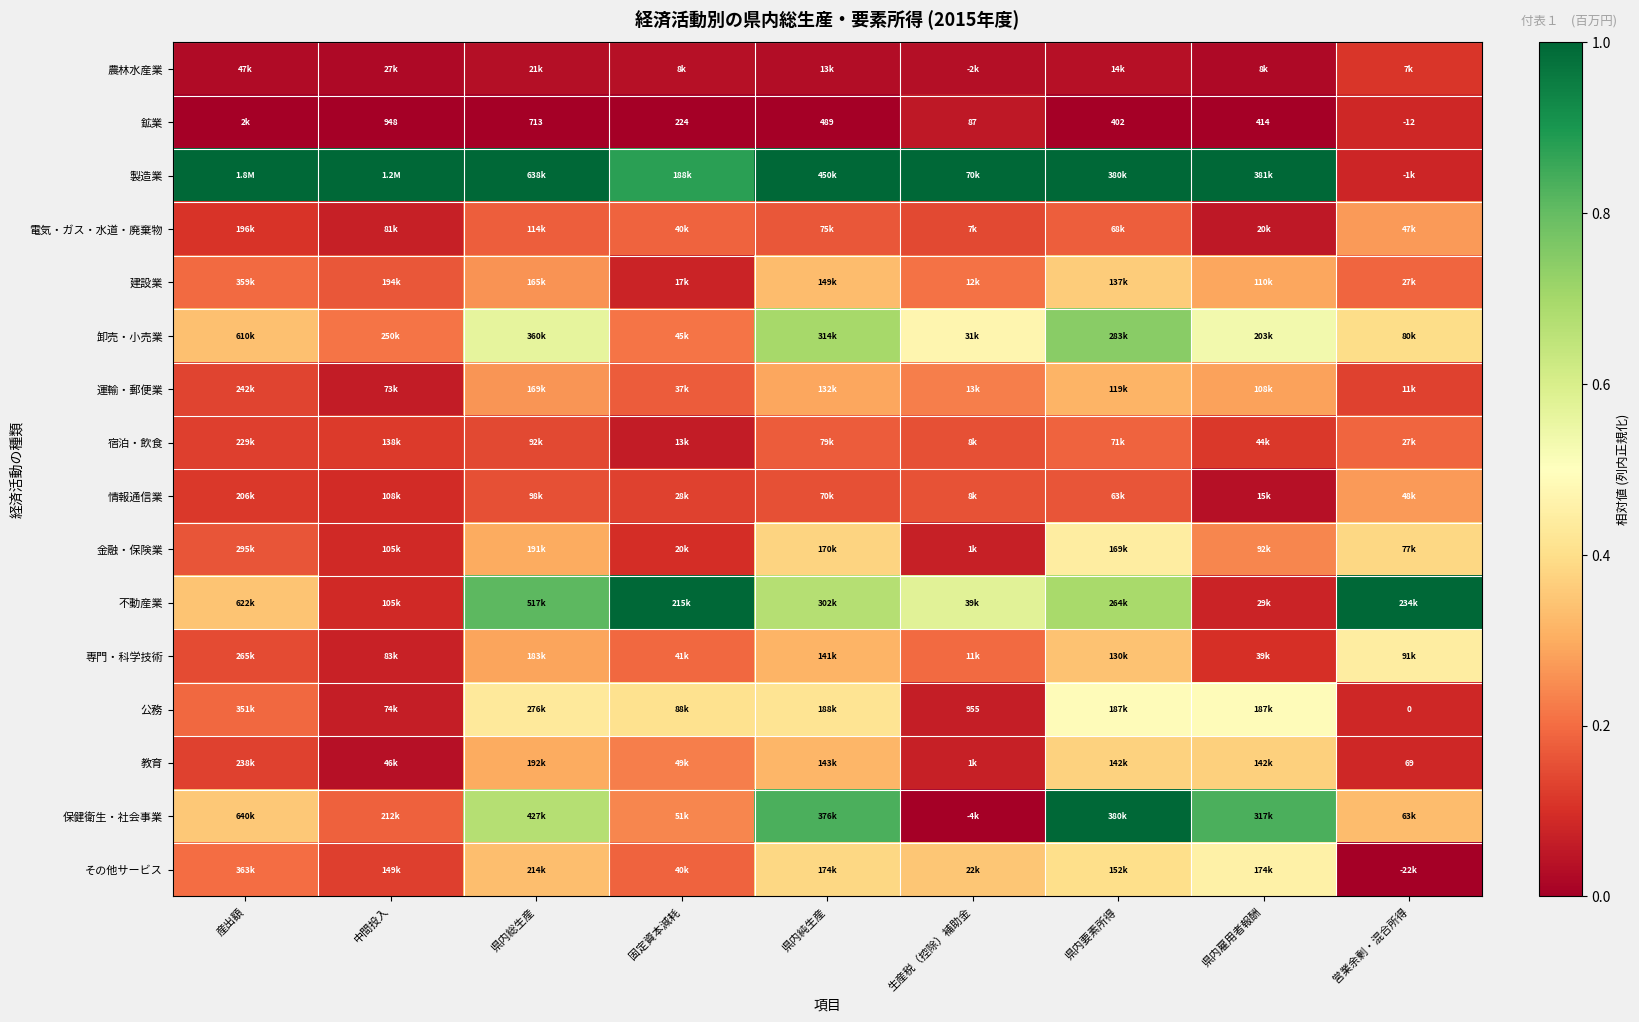

Is the value of 不動産業 at 県内総生産 greater than the value of 金融・保険業 at 営業余剰・混合所得?

Yes